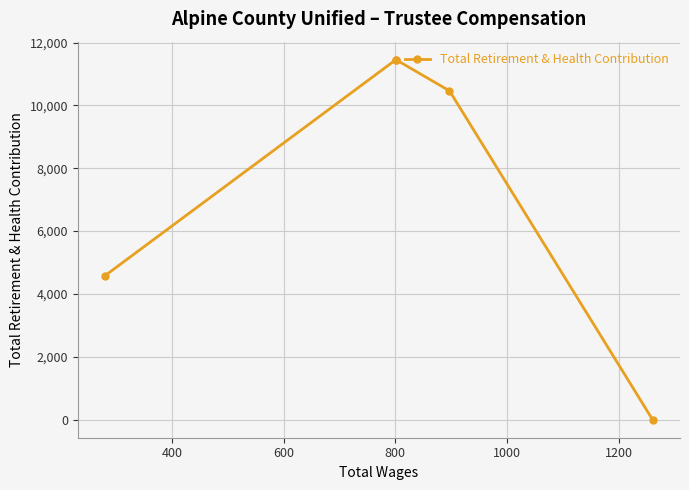

True or false: the data has more than 0 interior local peaks.

False